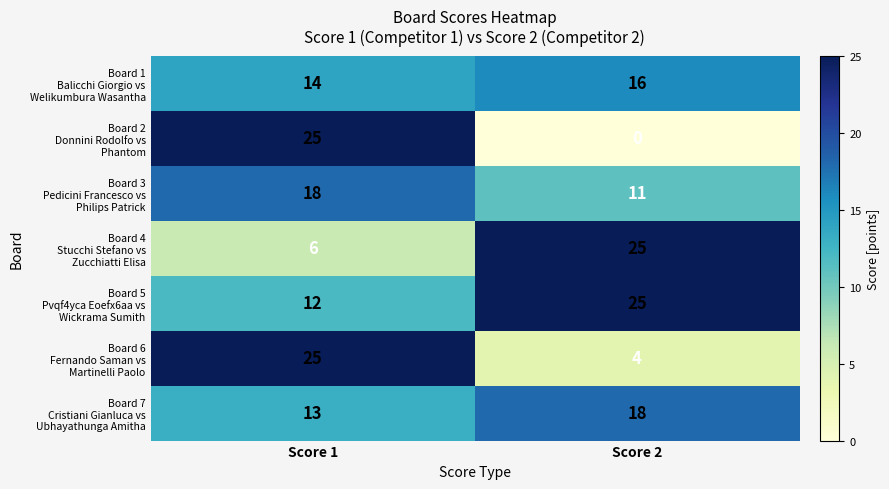

What is the total value across all series at Score 1?

113